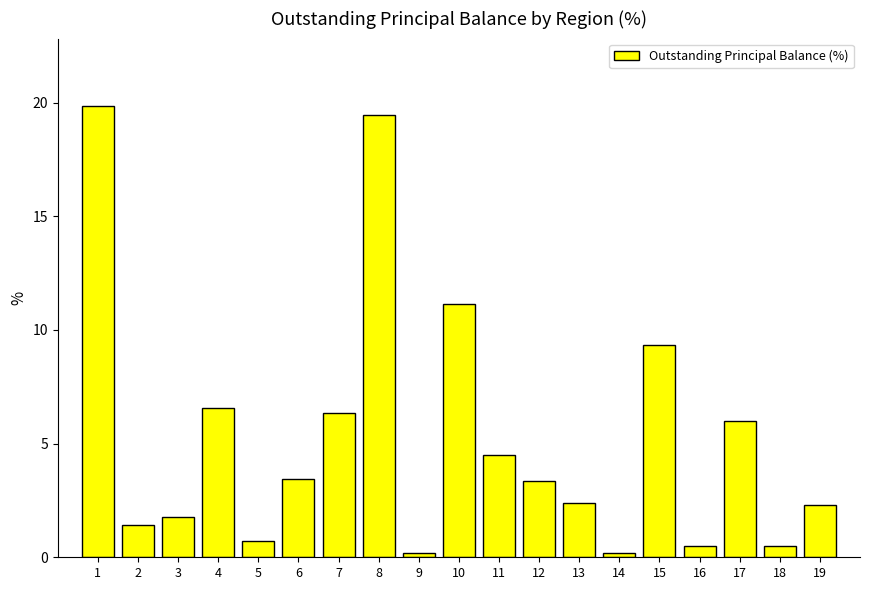

What is the ratio of the value at 1 to the value at 17?

3.3